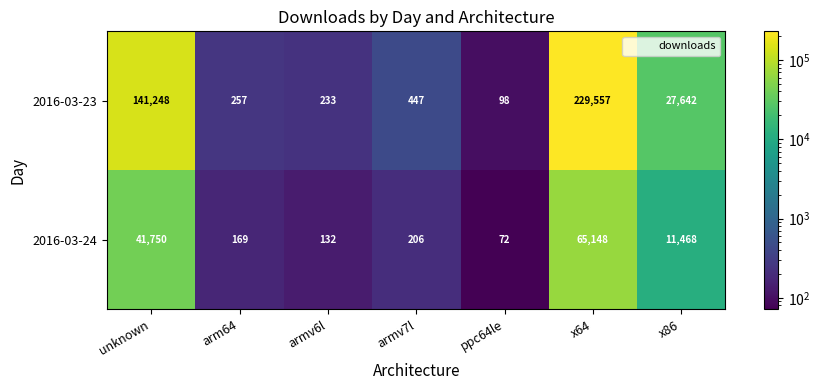

What value does the 2016-03-23 series have at unknown?

141248